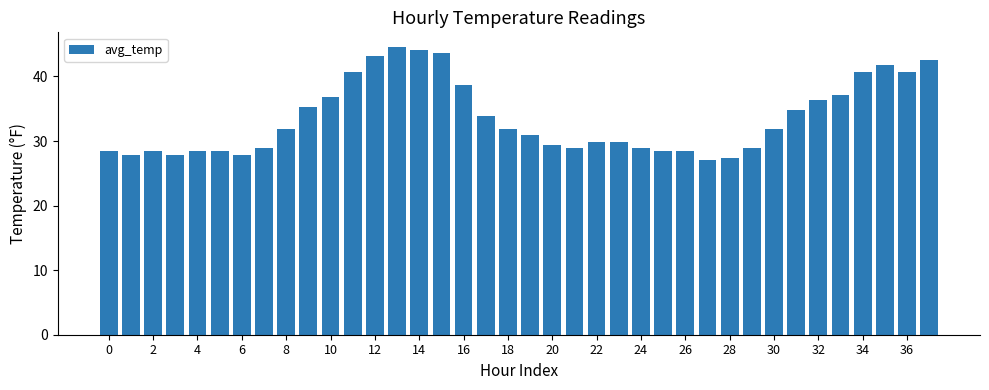

Are the bars horizontal?

No